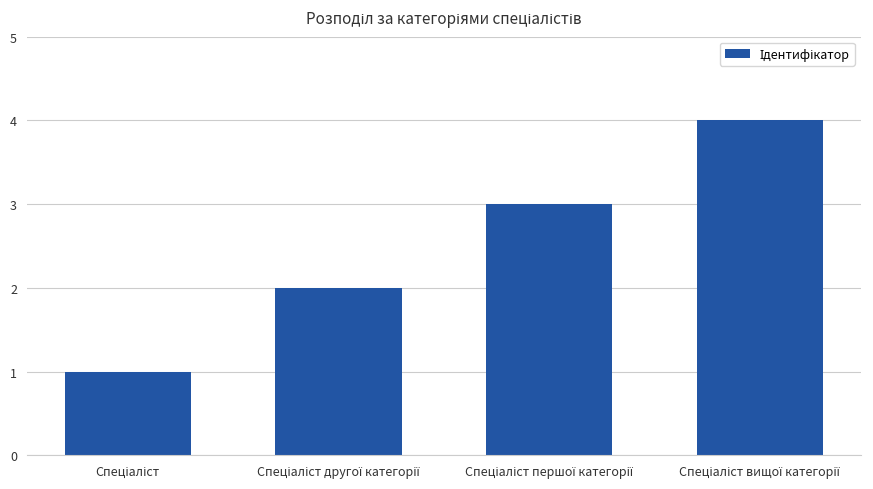

What is the sum of all values?

10